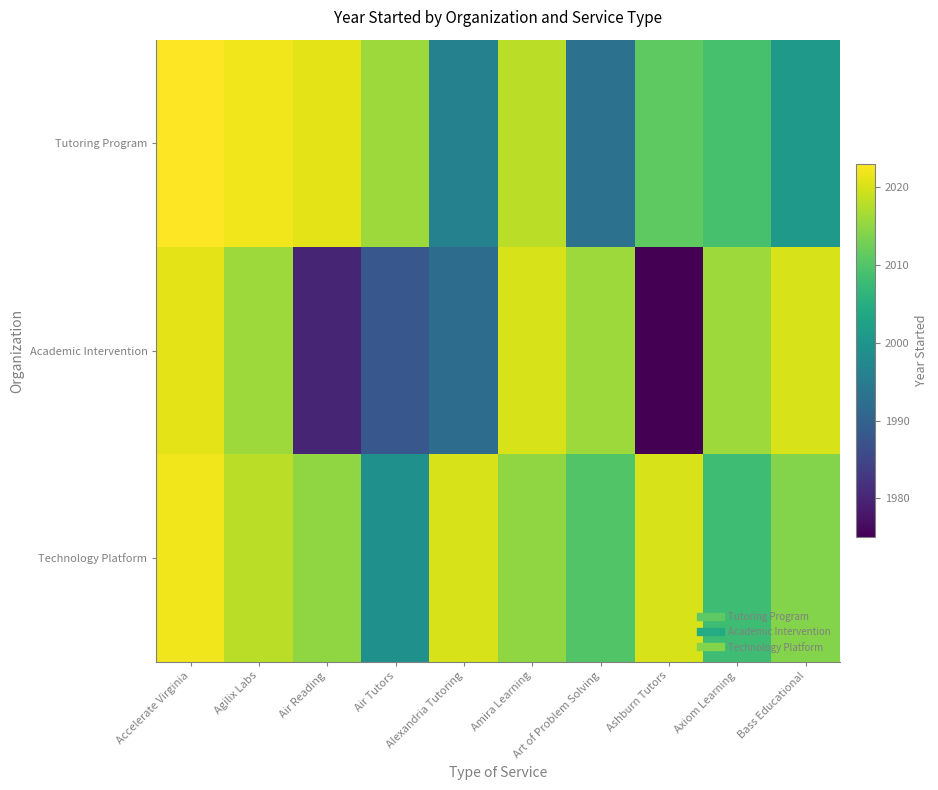

Rank the series by their maximum value, from highest to lowest.

Tutoring Program, Technology Platform, Academic Intervention